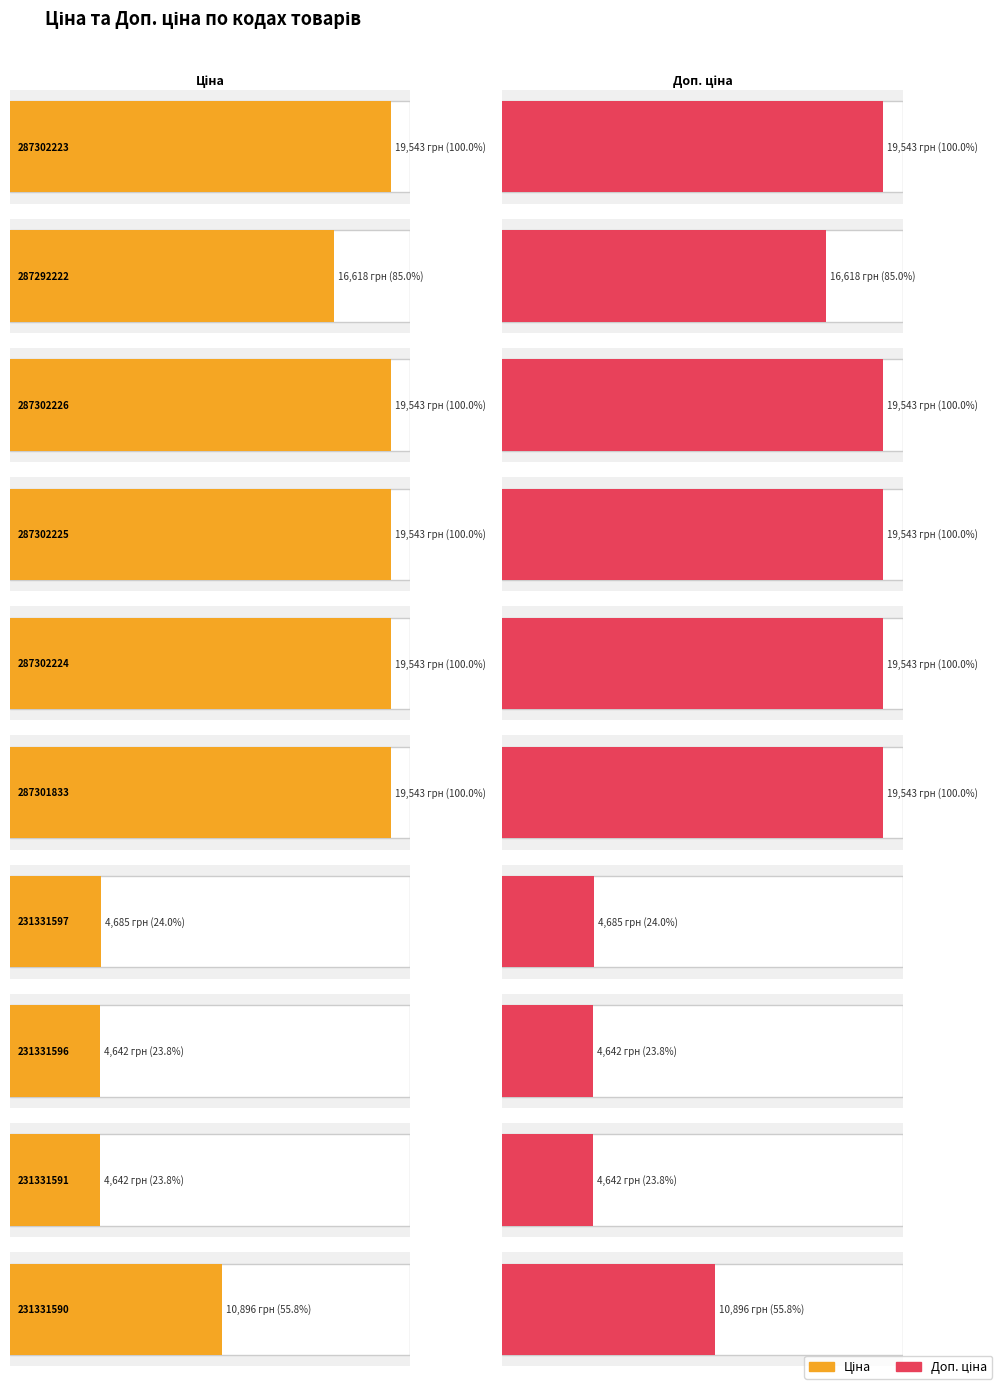

What is the total value across all series at 231331596?

9283.8